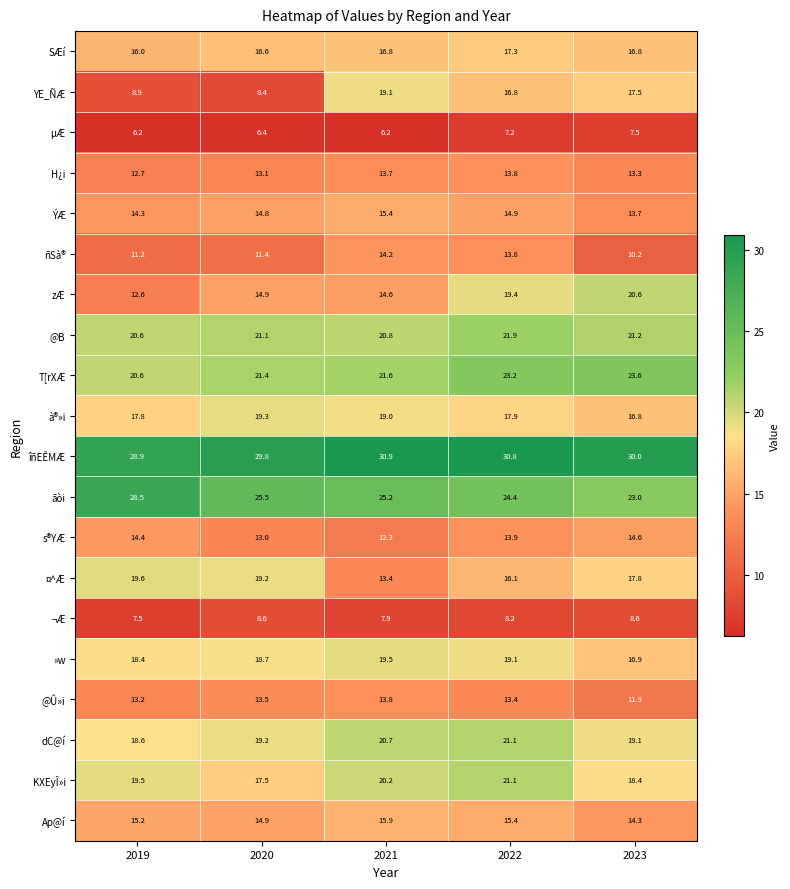

What is the total value across all series at 2021?

341.2